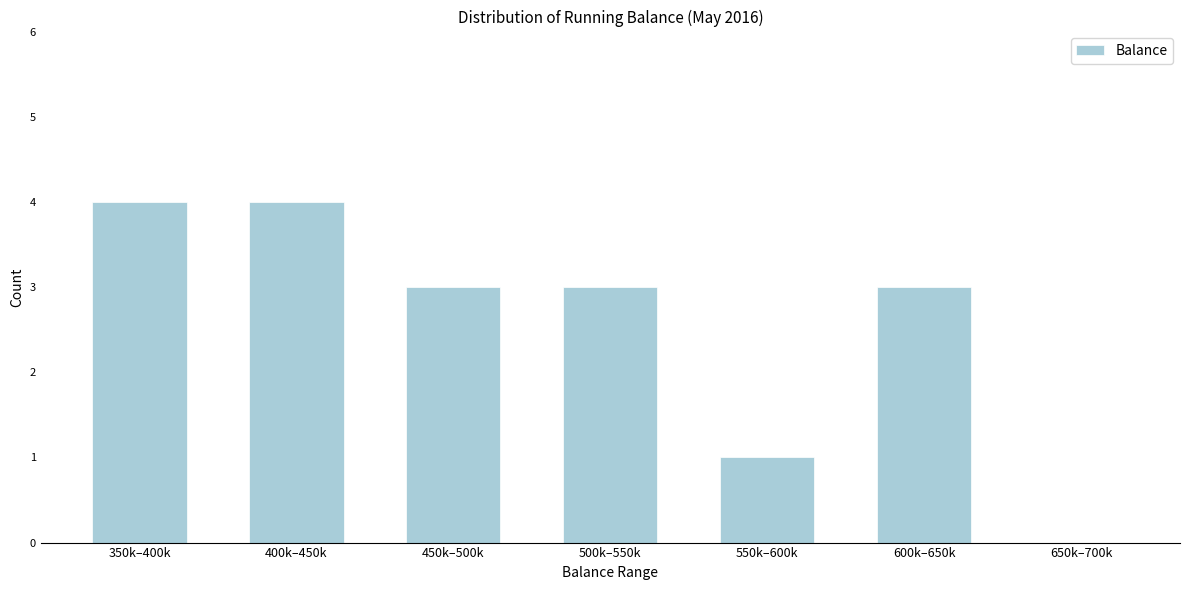

Reading right to left, list all the values displayed in this chart.

650k–700k=0	600k–650k=3	550k–600k=1	500k–550k=3	450k–500k=3	400k–450k=4	350k–400k=4